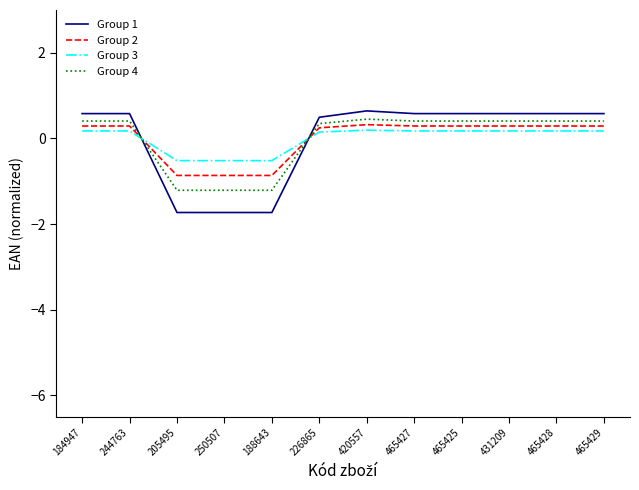

What is the total value across all series at 465429?

1.4